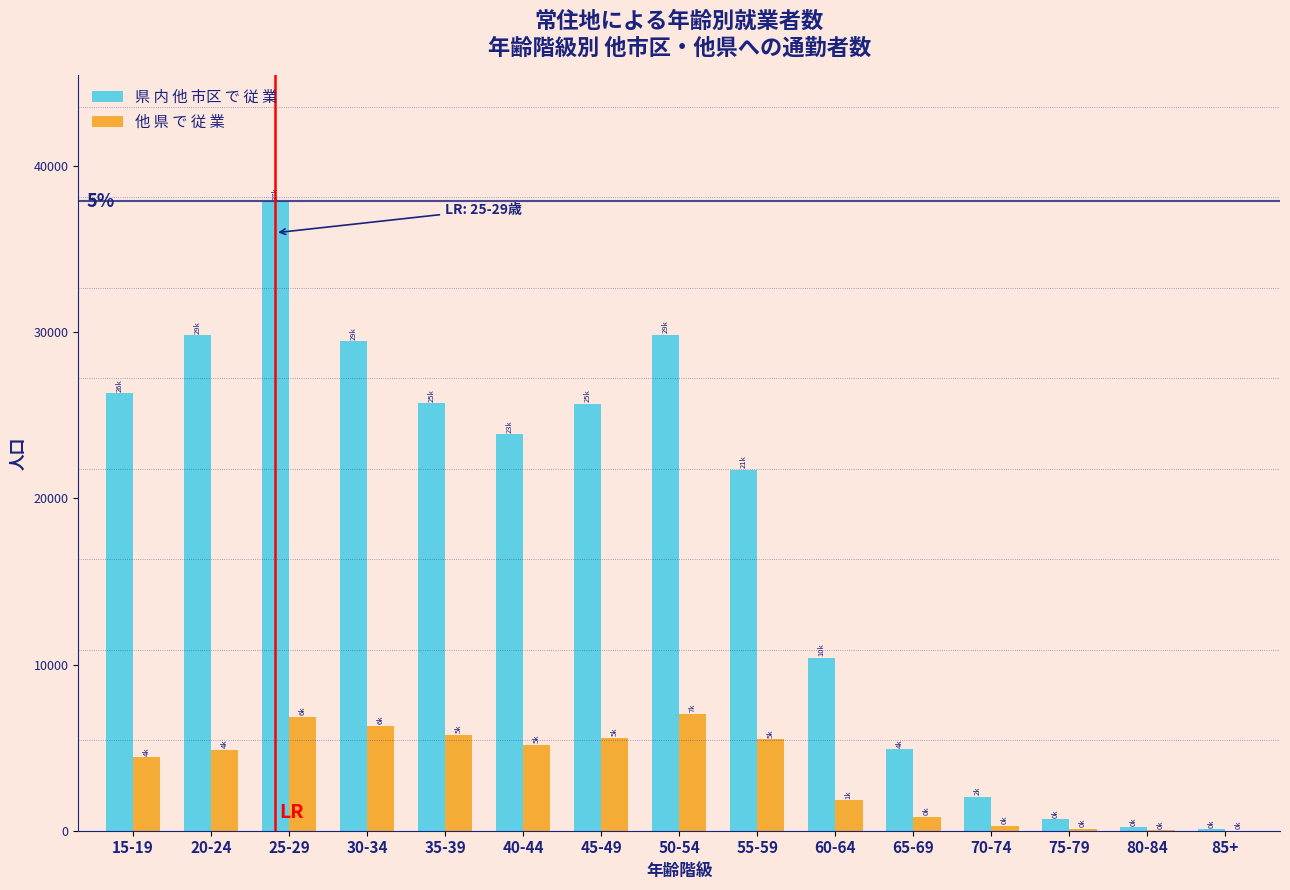

What is the maximum value for 他 県 で 従 業?

7023